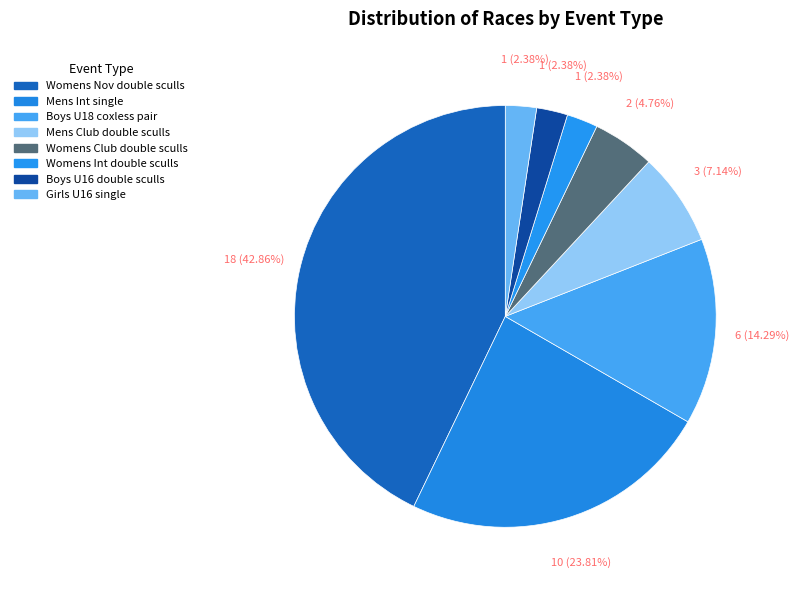

Is it true that Girls U16 single is 8% of the pie?

False